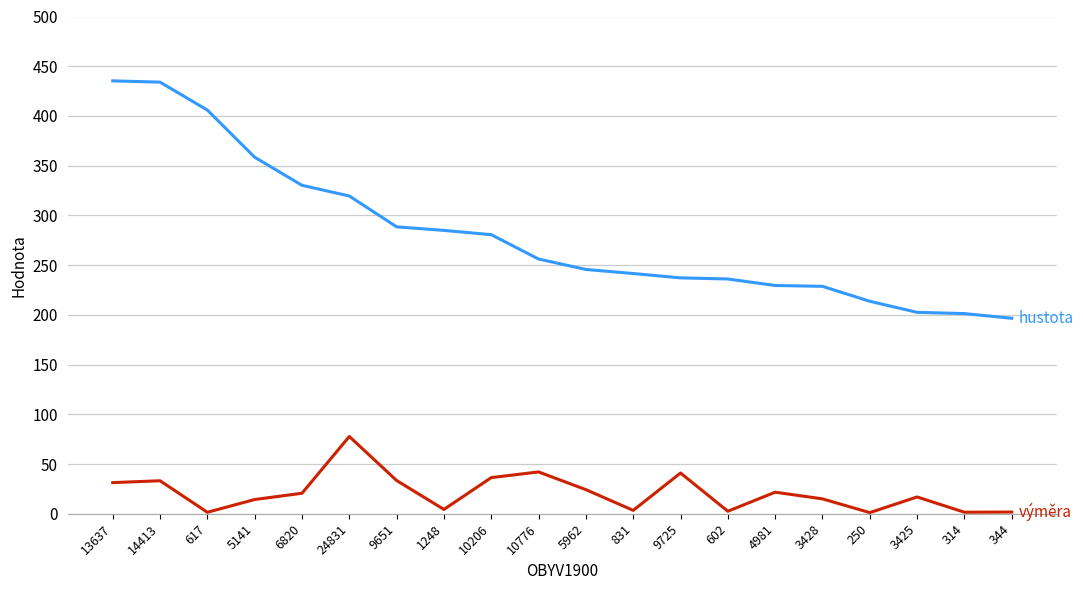

What is the difference between the highest and lowest values at 3425?

185.6